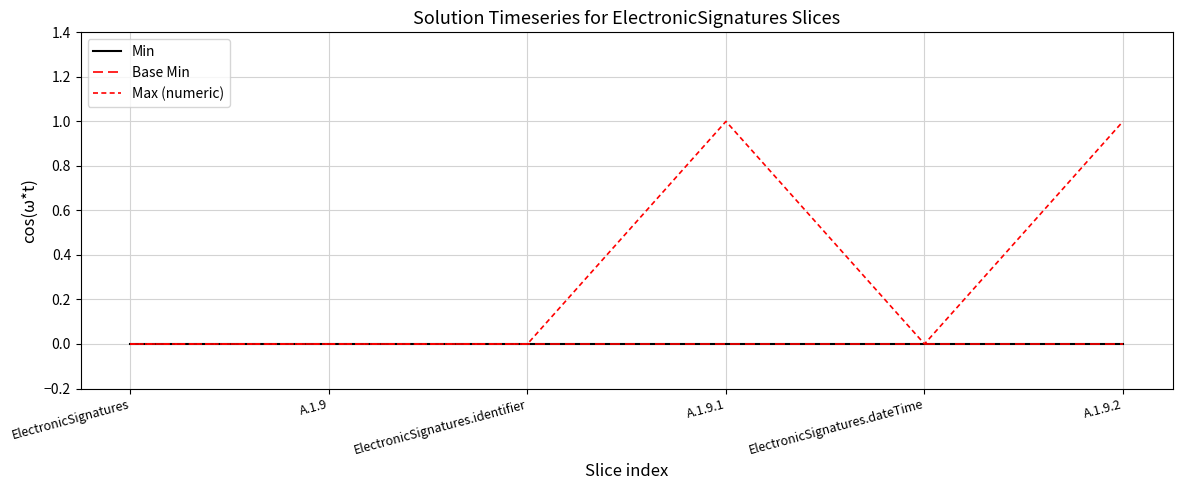

Does the chart display data point markers on the line(s)?

No